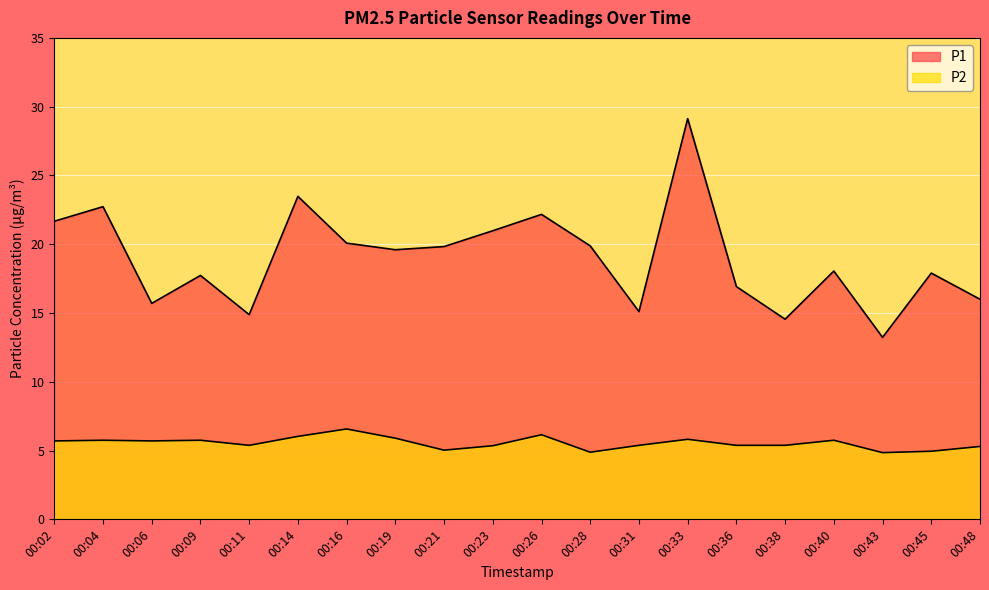

Reading left to right, list all the values displayed in this chart.

P1: 00:02=21.7	00:04=22.7	00:06=15.7	00:09=17.7	00:11=14.9	00:14=23.5	00:16=20.1	00:19=19.6	00:21=19.8	00:23=21.0	00:26=22.2	00:28=19.9	00:31=15.1	00:33=29.1	00:36=16.9	00:38=14.6	00:40=18.1	00:43=13.2	00:45=17.9	00:48=16.0
P2: 00:02=5.7	00:04=5.8	00:06=5.7	00:09=5.8	00:11=5.4	00:14=6.0	00:16=6.6	00:19=5.9	00:21=5.0	00:23=5.3	00:26=6.2	00:28=4.9	00:31=5.4	00:33=5.8	00:36=5.4	00:38=5.4	00:40=5.8	00:43=4.8	00:45=5.0	00:48=5.3